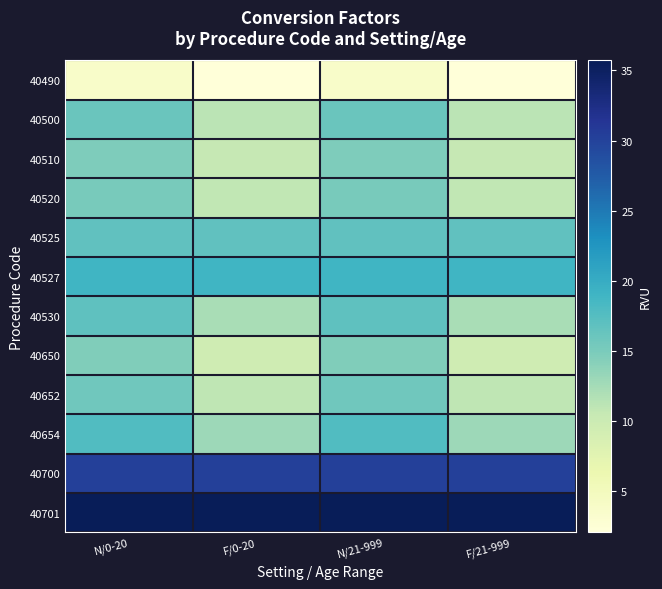

At how many categories does at least one series exceed 33?

4